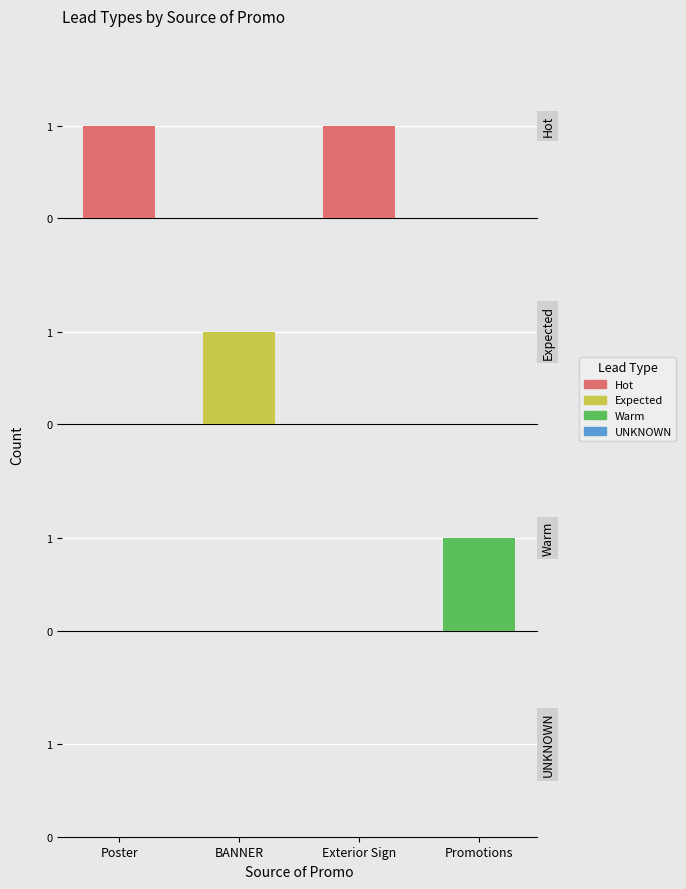

What is the label of the 4th bar from the right?

Poster